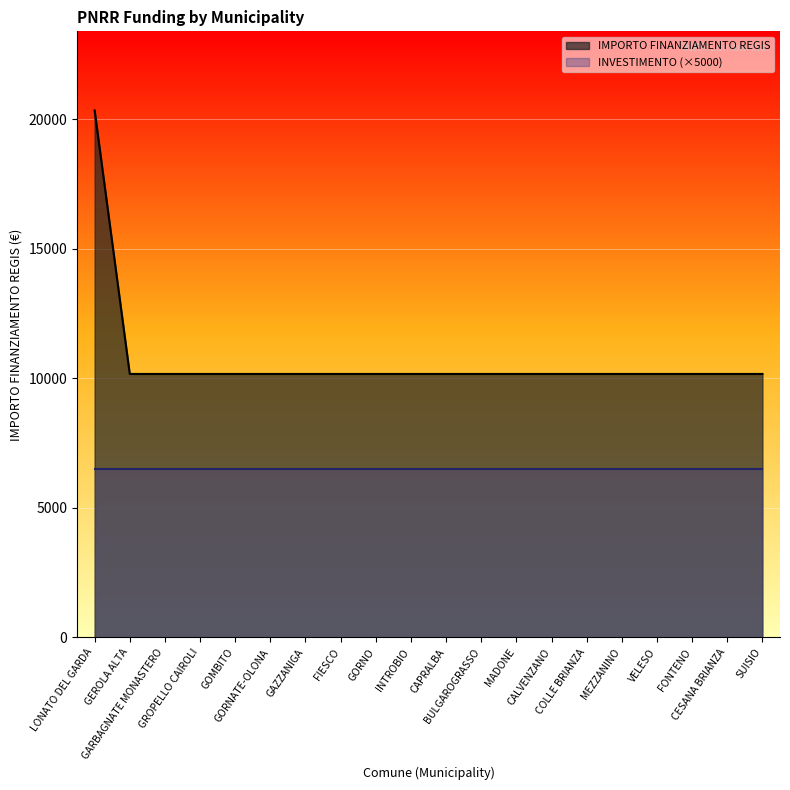

Which label corresponds to the smallest value in the chart?

GEROLA ALTA